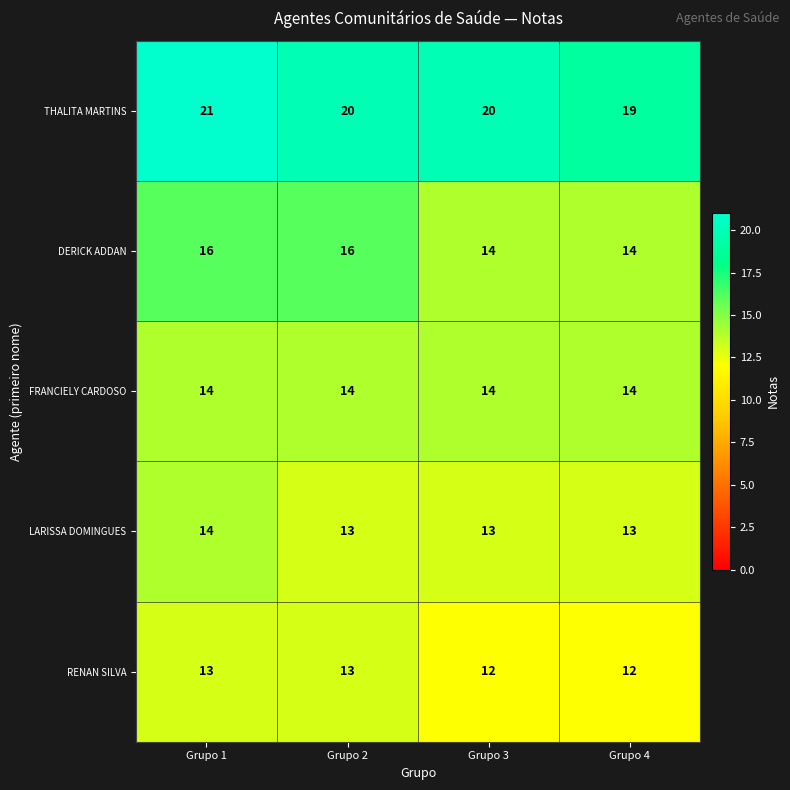

Which series has the largest total across all categories?

THALITA MARTINS